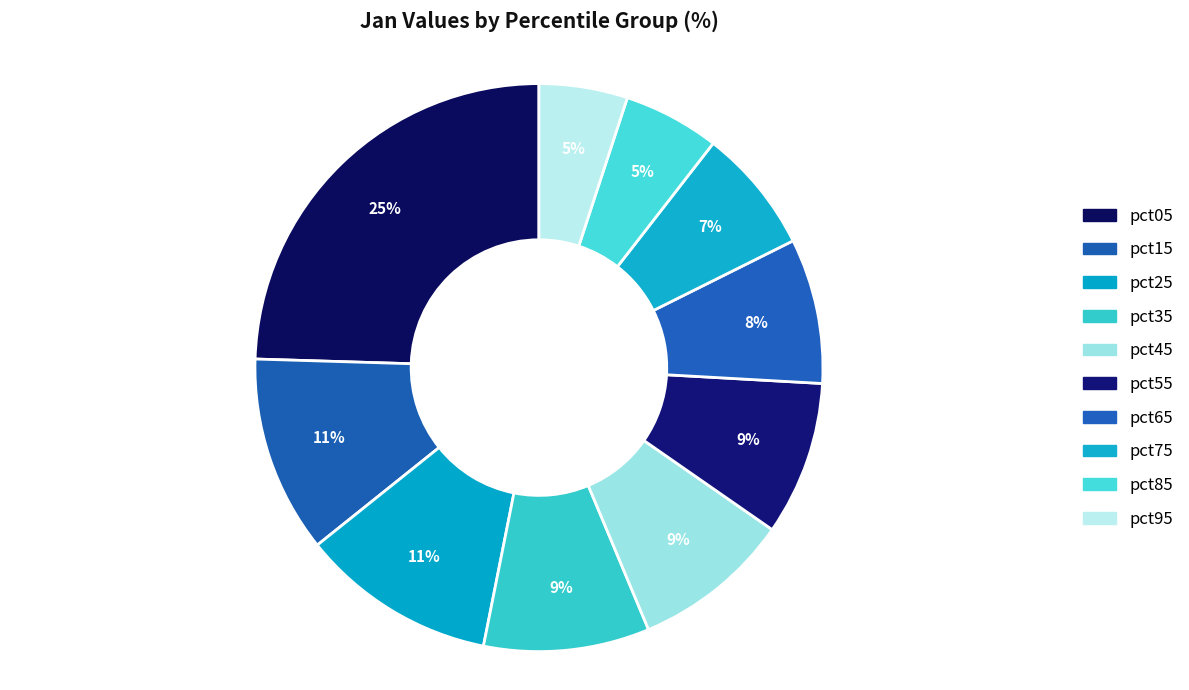

Is it true that pct95 is 5% of the pie?

True